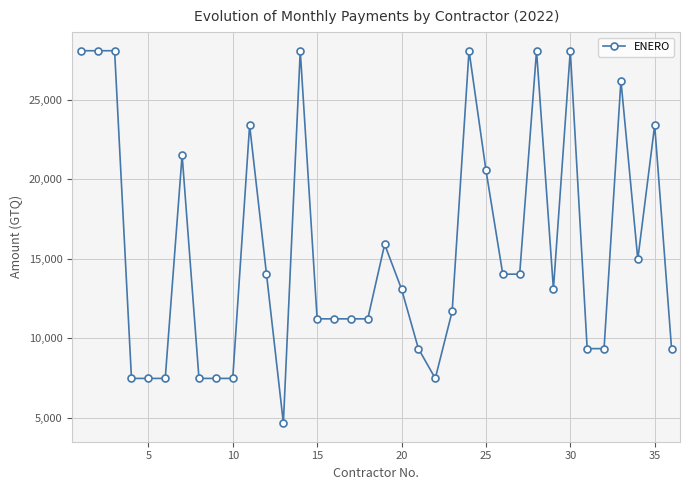

How many lines are shown in the chart?

1